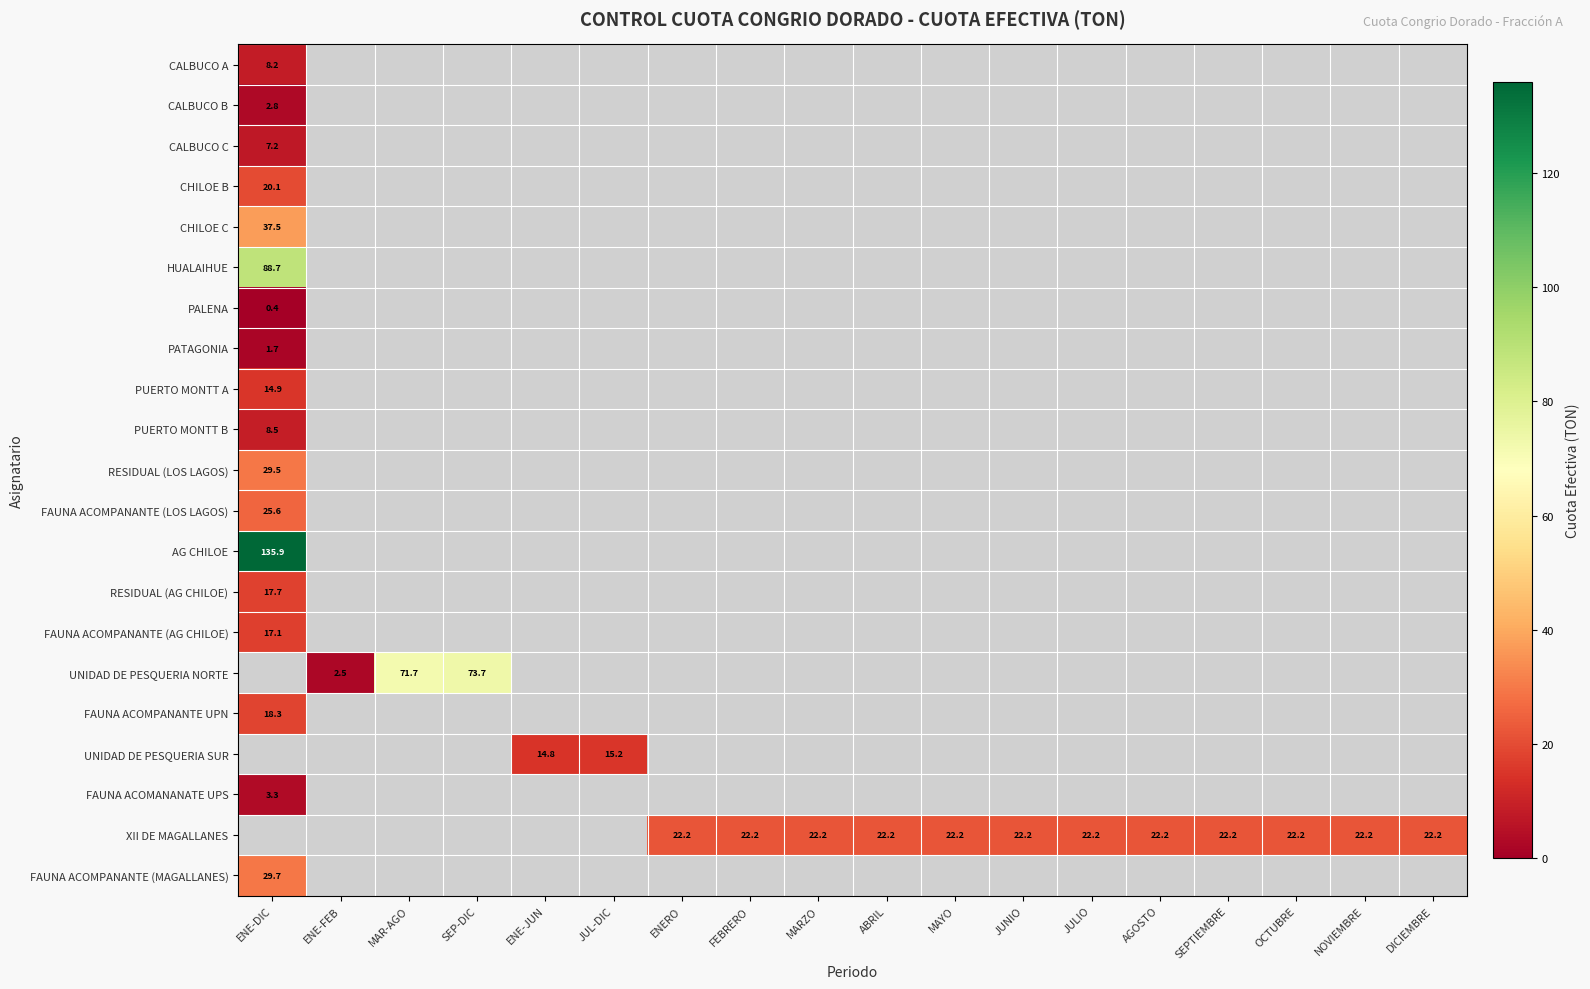

At how many categories does at least one series exceed 19?

15